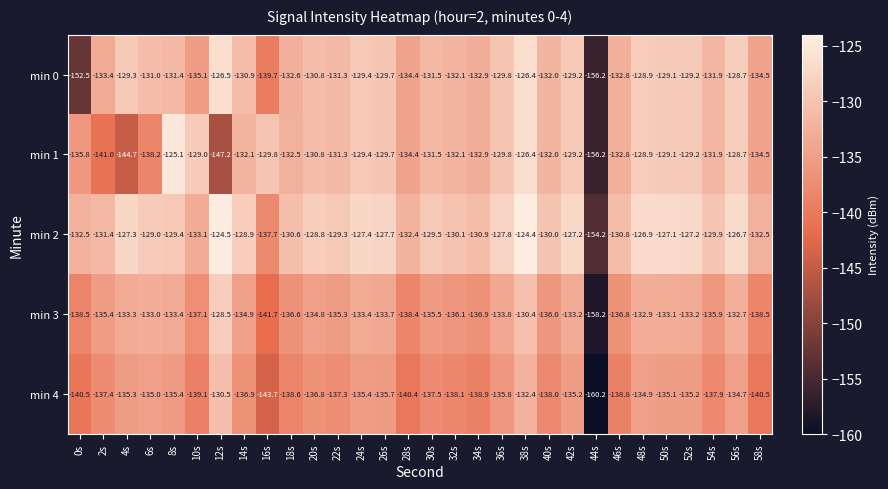

At which label is min 2 closest to -139?

16s